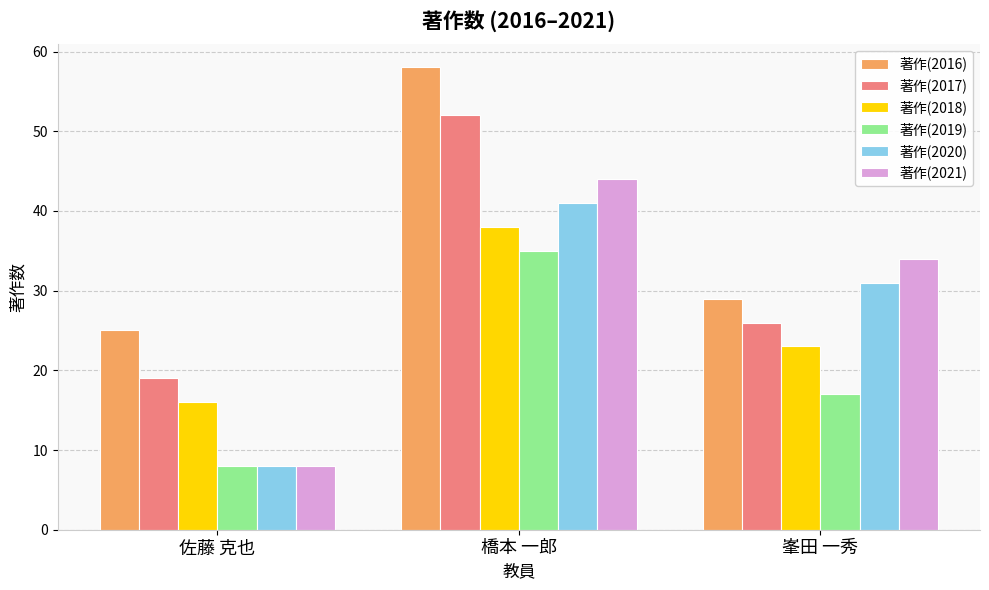

What are all the series names shown in the legend?

著作(2016), 著作(2017), 著作(2018), 著作(2019), 著作(2020), 著作(2021)